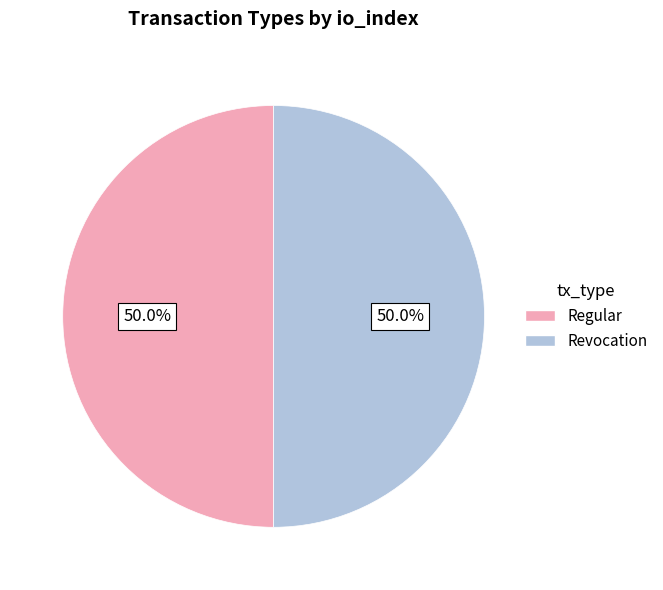

How many slices are in this pie chart?

2